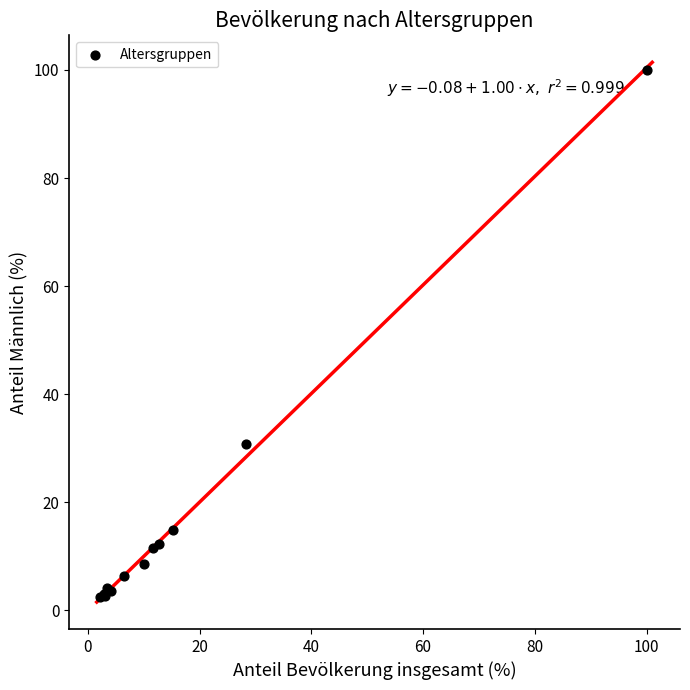

What Y value in the scatter plot is closest to 51?

30.8